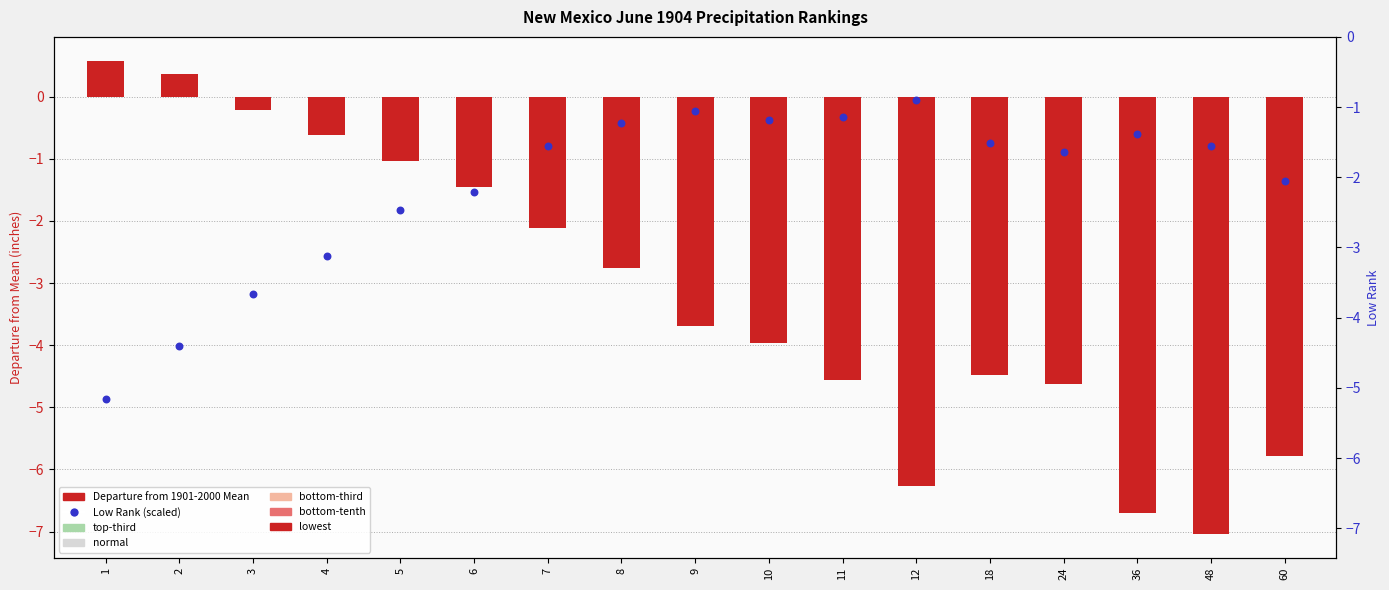

Which series contains the lowest Y value?

Departure from Mean